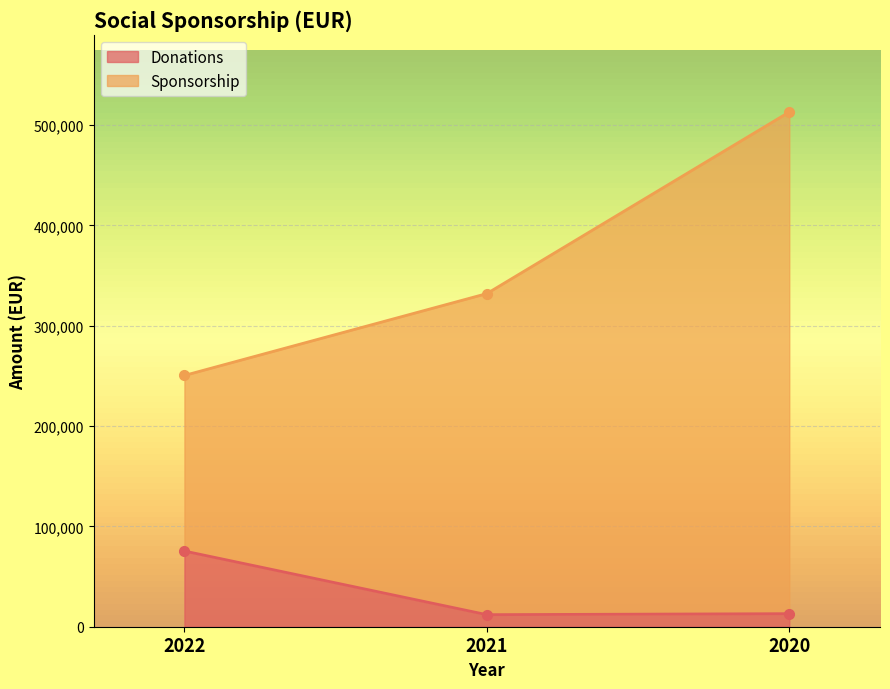

Rank the categories by Sponsorship value from lowest to highest.

2022, 2021, 2020